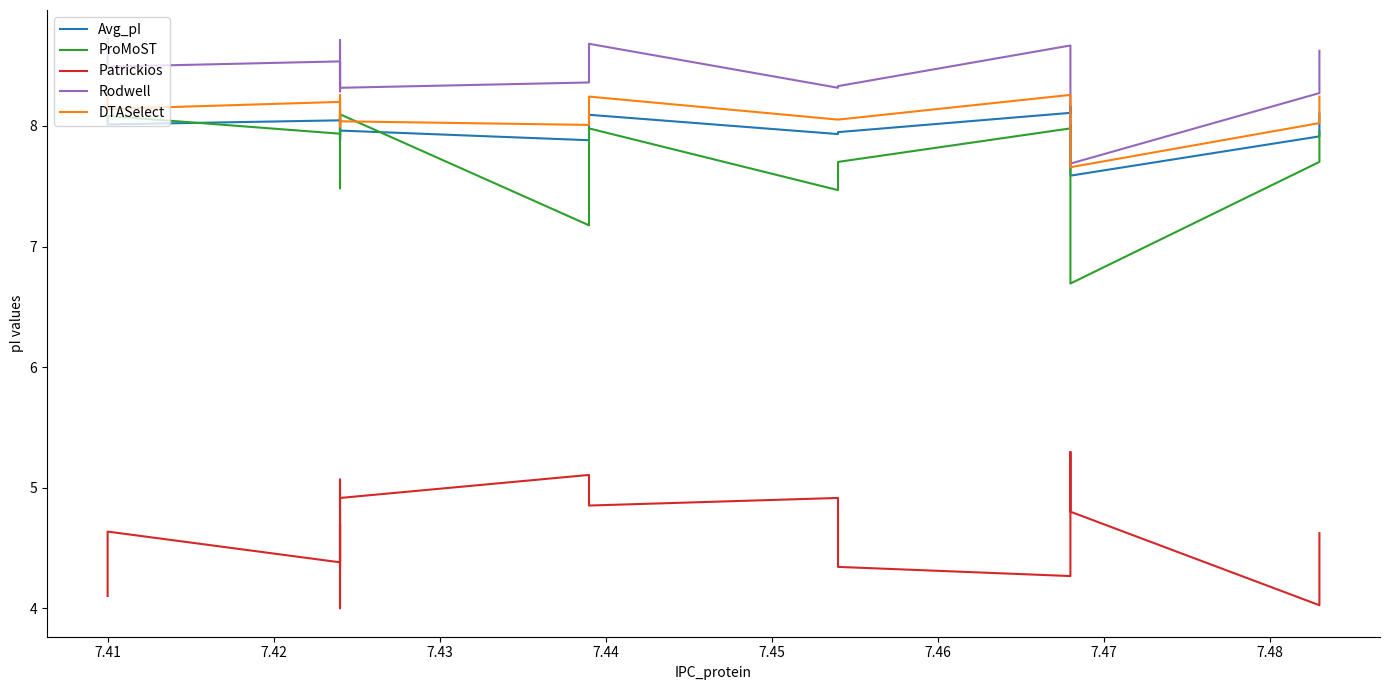

Does the chart have visible grid lines?

No